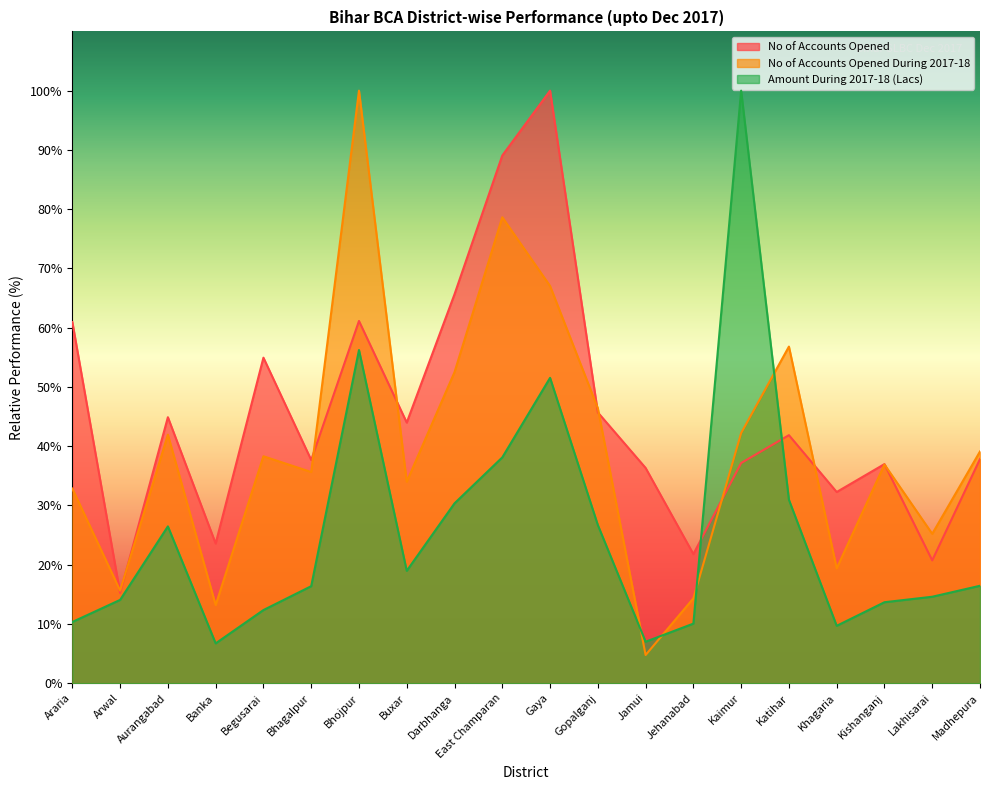

Is the value of Amount During 2017-18 (Lacs) at Kishanganj greater than the value of No of Accounts Opened at Kishanganj?

No